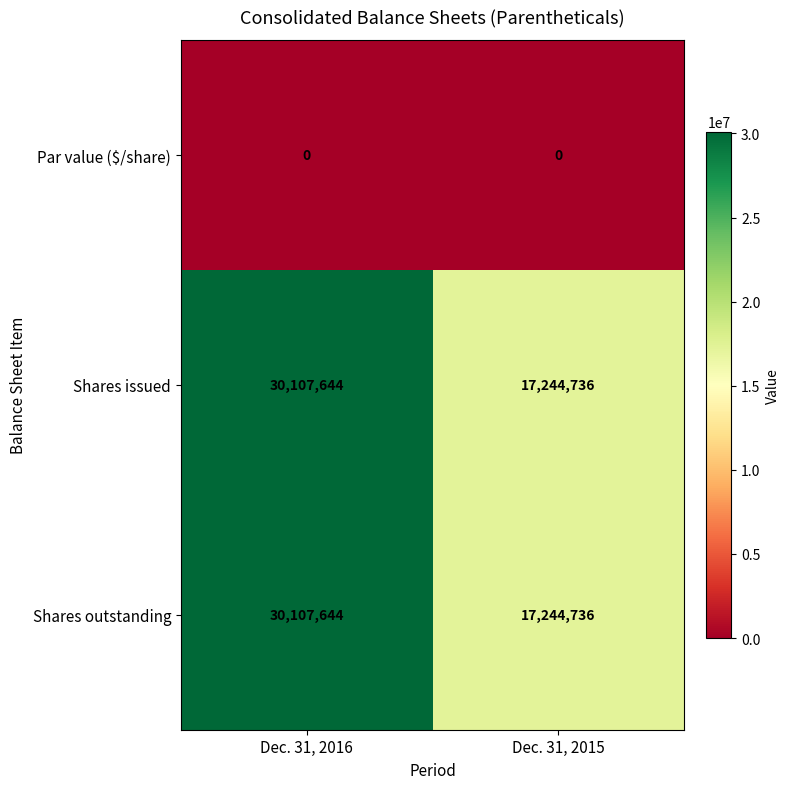

Reading left to right, list all the values displayed in this chart.

Par value ($/share): Dec. 31, 2016=0	Dec. 31, 2015=0
Shares issued: Dec. 31, 2016=30107644	Dec. 31, 2015=17244736
Shares outstanding: Dec. 31, 2016=30107644	Dec. 31, 2015=17244736